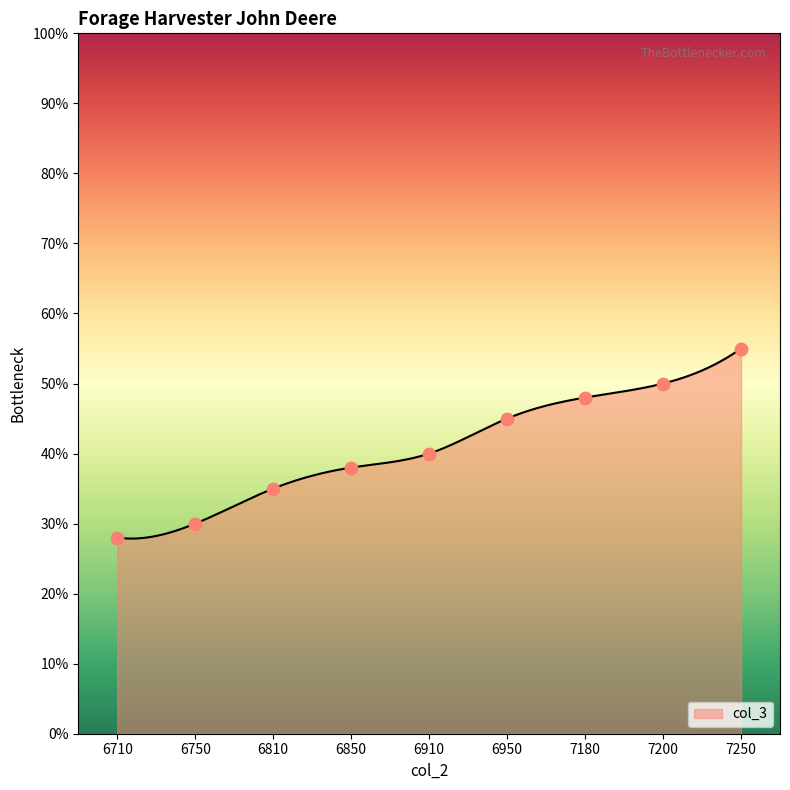

What is the ratio of the value at 6810 to the value at 6710?

1.0